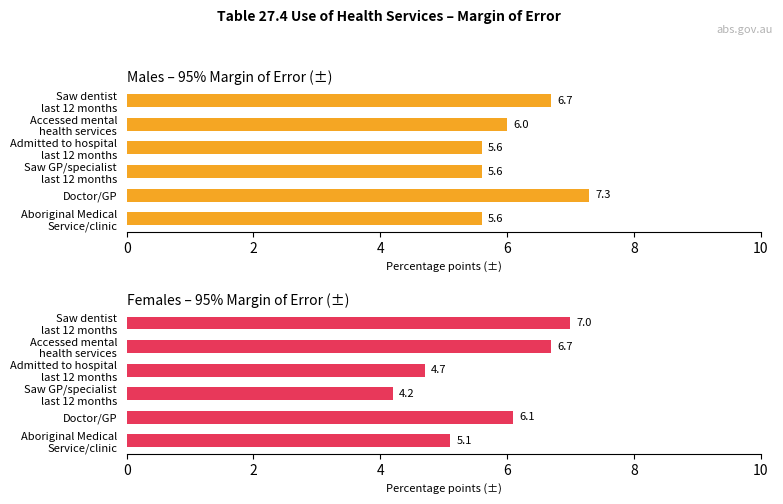

Which series has the largest total across all categories?

Males